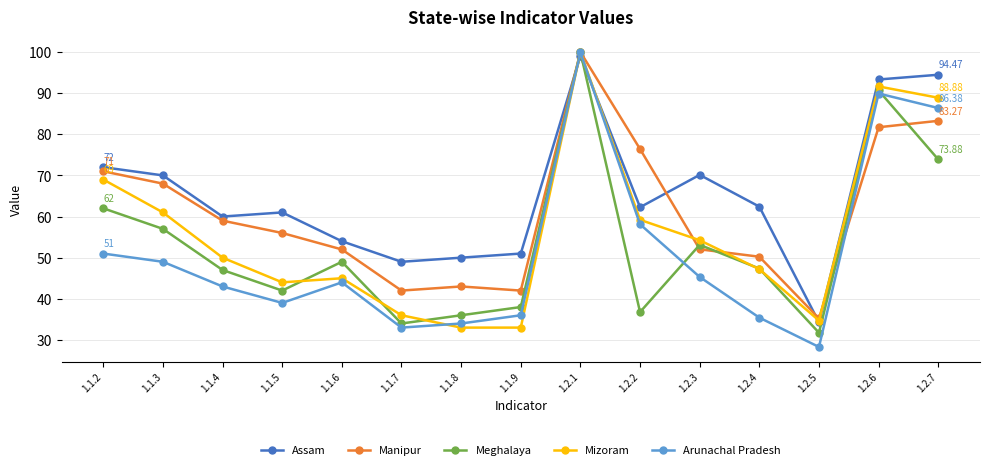

What is the difference between the maximum and second lowest values in the Assam series?

50.0